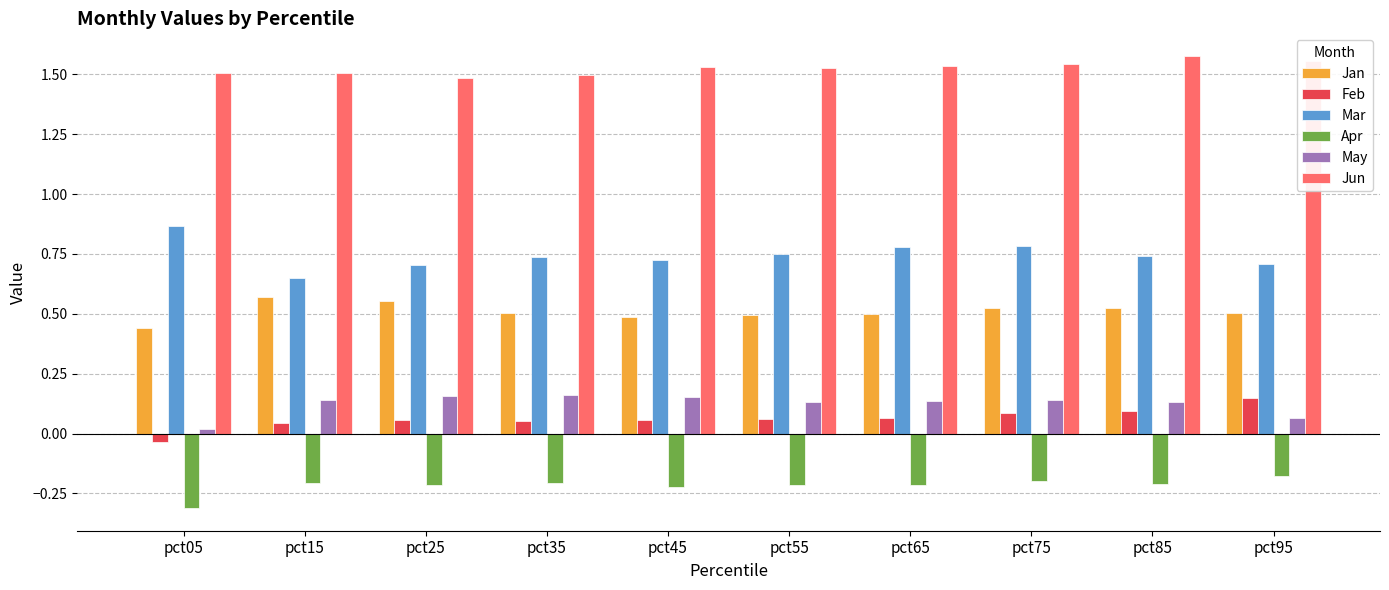

What is the sum of all Jun values?

15.3